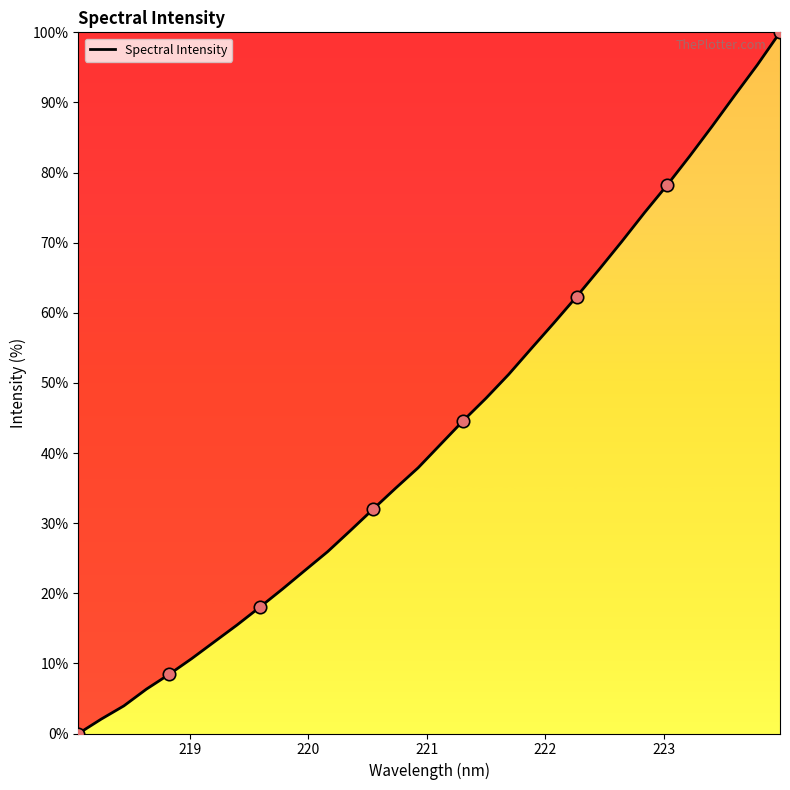

What is the difference between the maximum and minimum values?

100.0